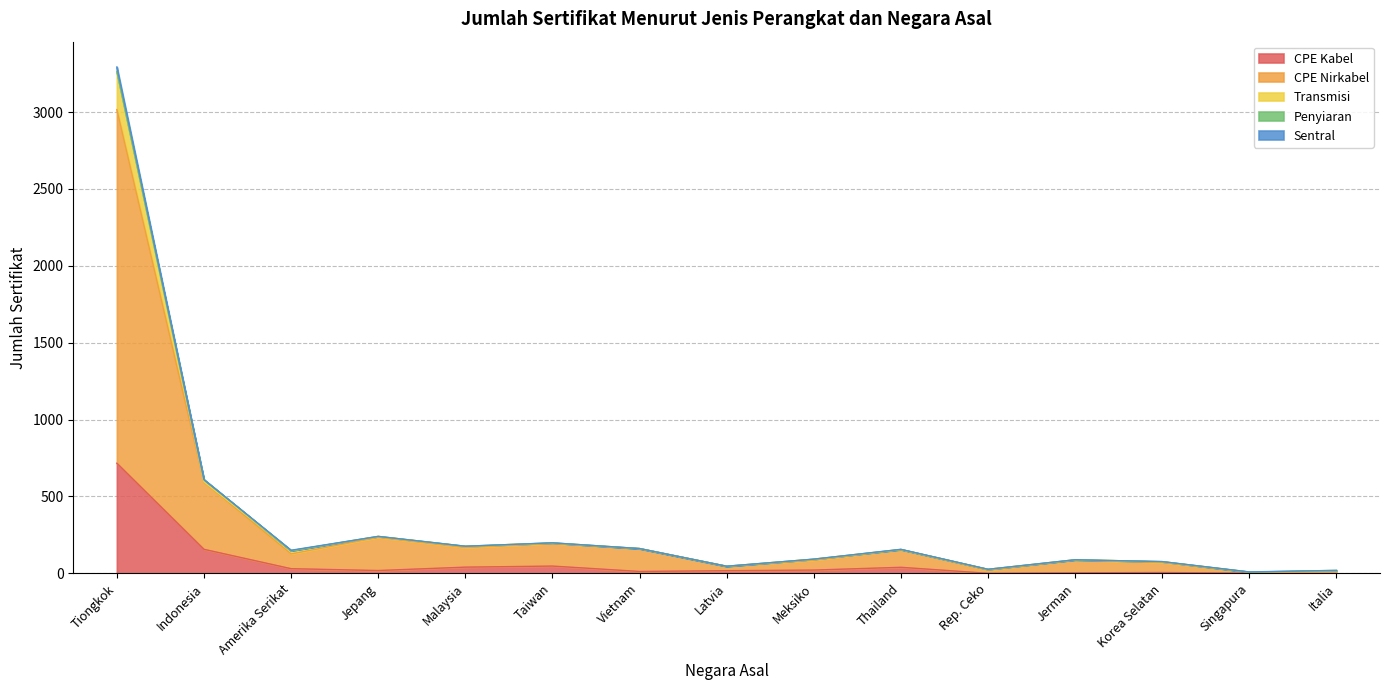

Which category has the highest value in the CPE Kabel series?

Tiongkok